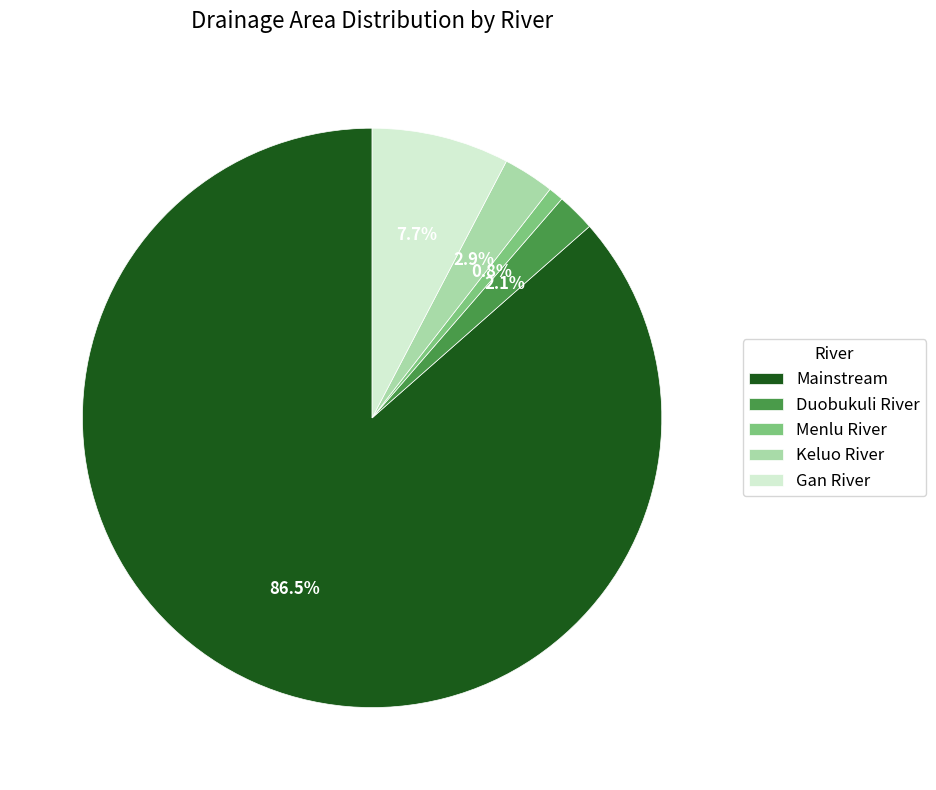

Is there a majority slice in this chart?

Yes